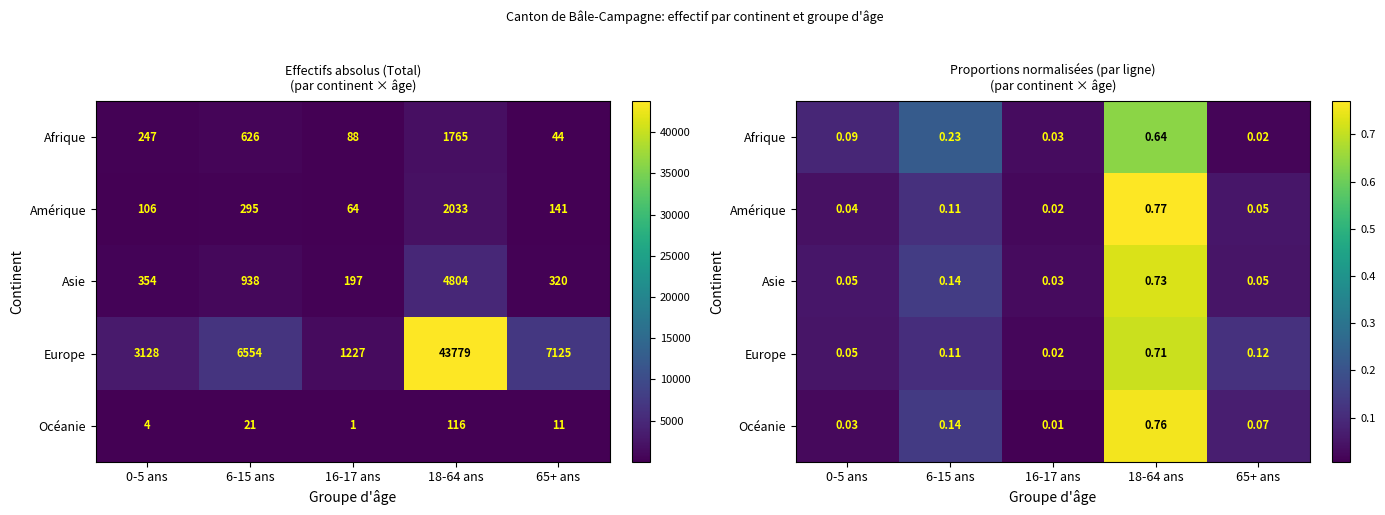

True or false: Afrique has a value of 0.0 at 0-5 ans.

False